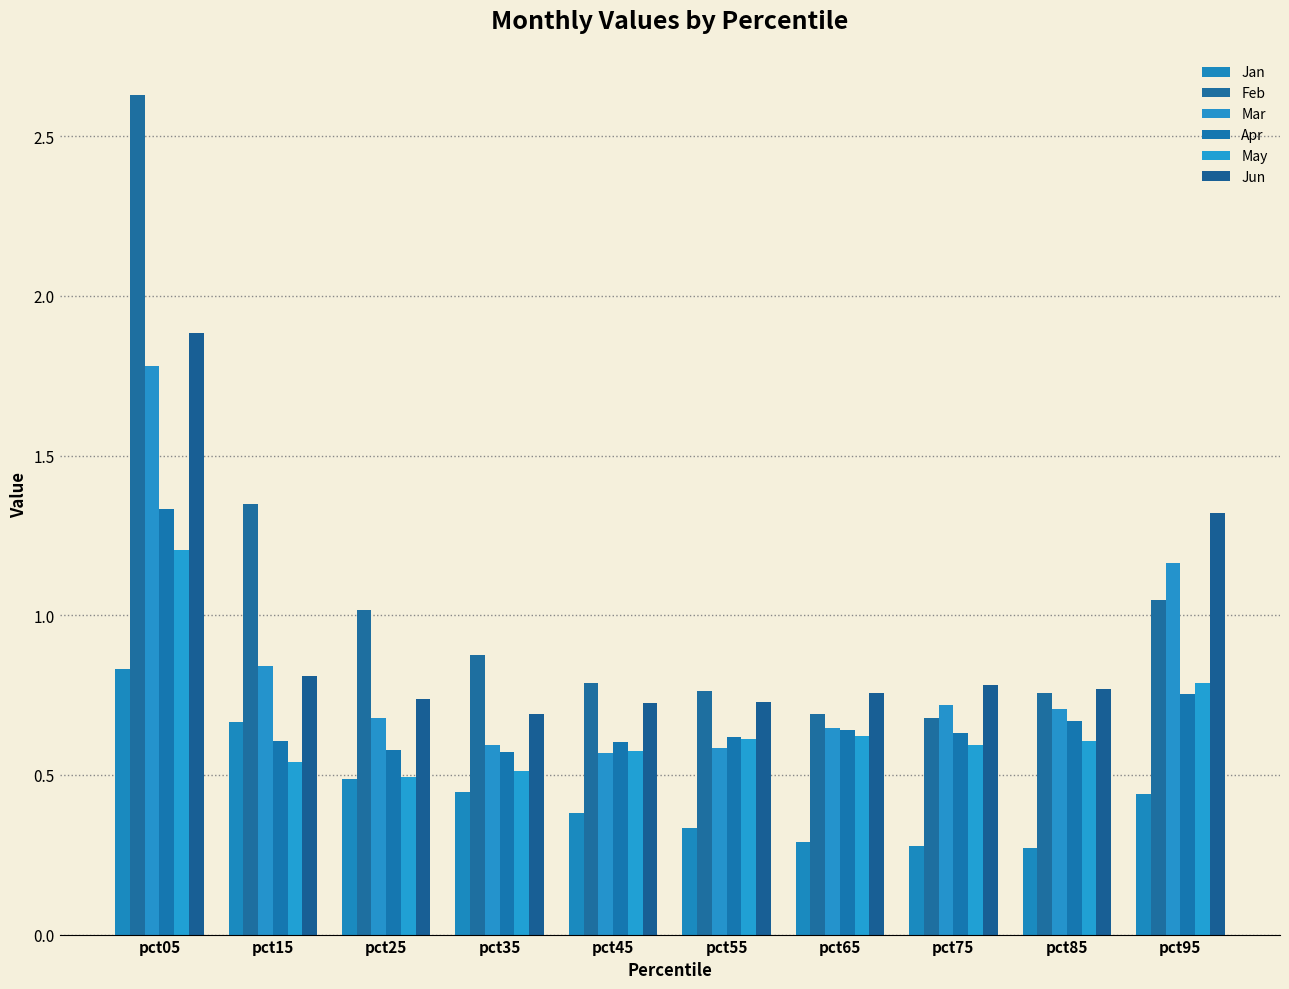

What is the difference between the maximum and minimum values in the Feb series?

2.0